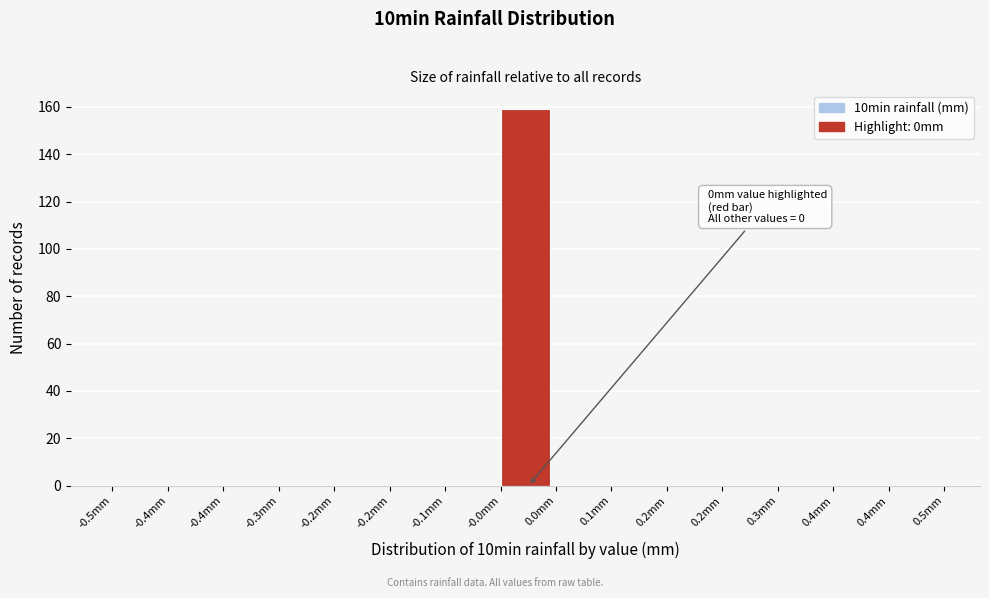

How many data points does each series have?

15